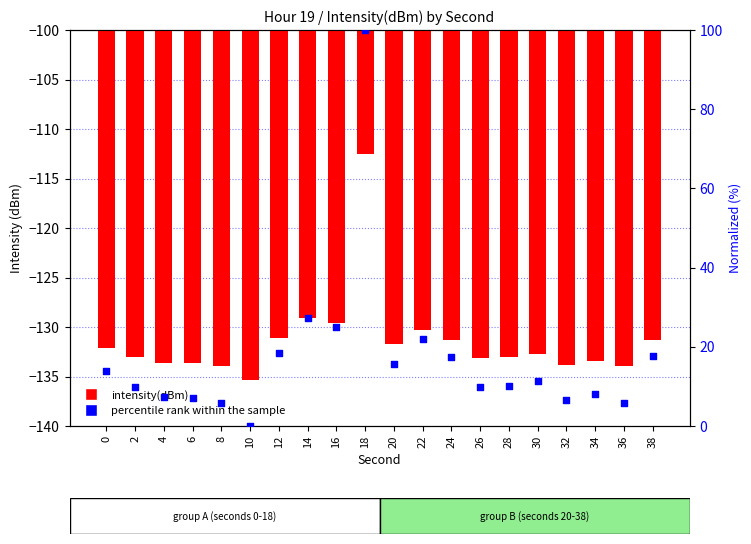

At which category is the sum across all series the highest?

18